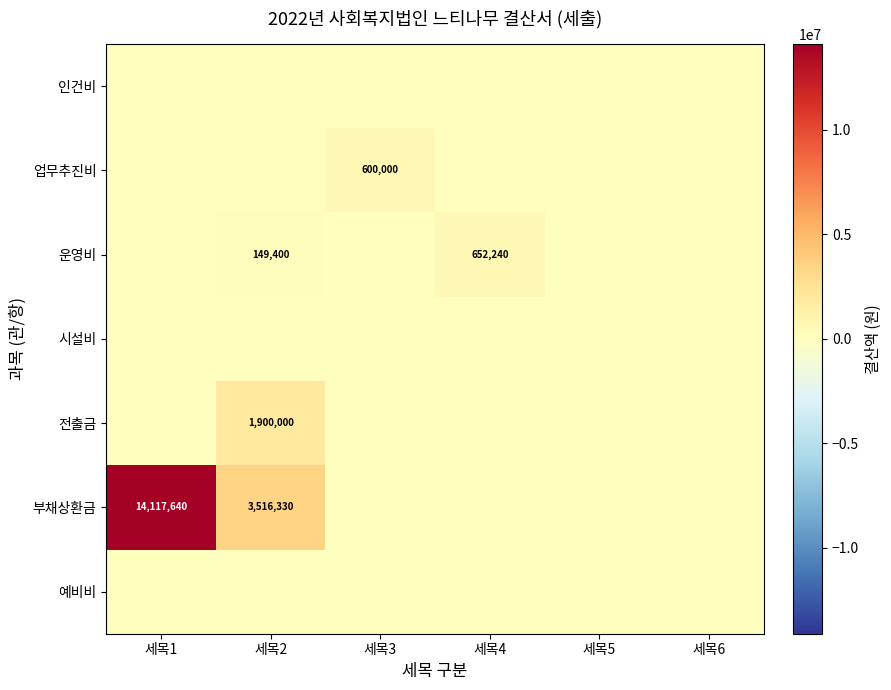

How many series are shown in this chart?

7